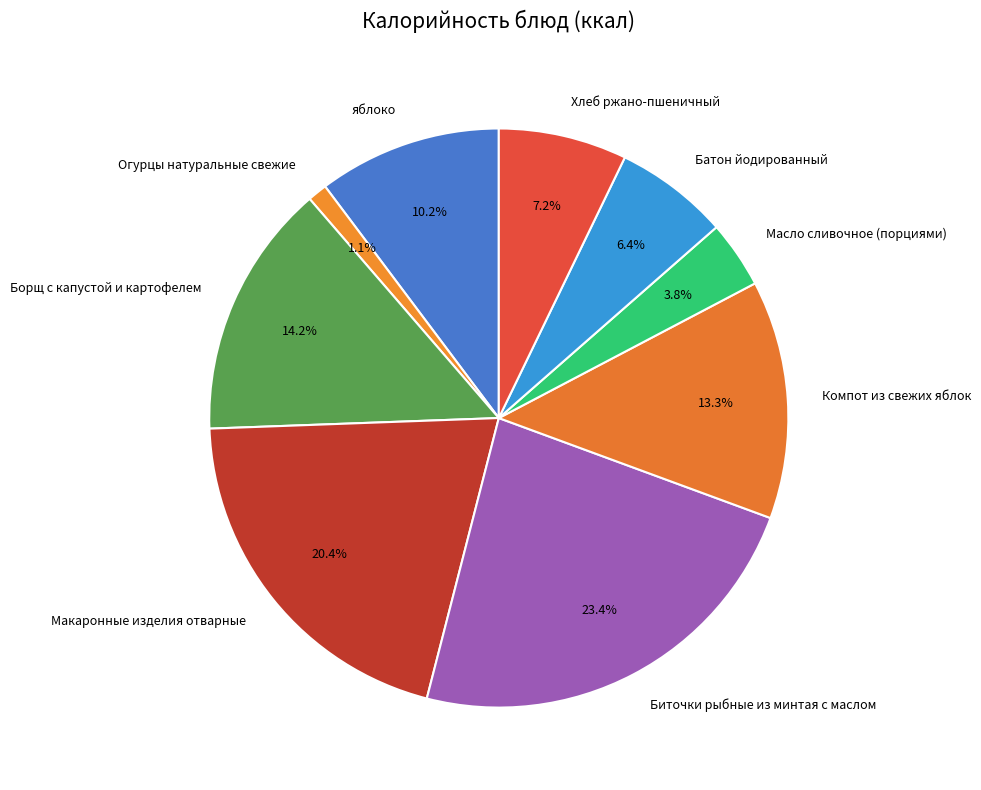

Is Масло сливочное (порциями) the majority of the pie?

No